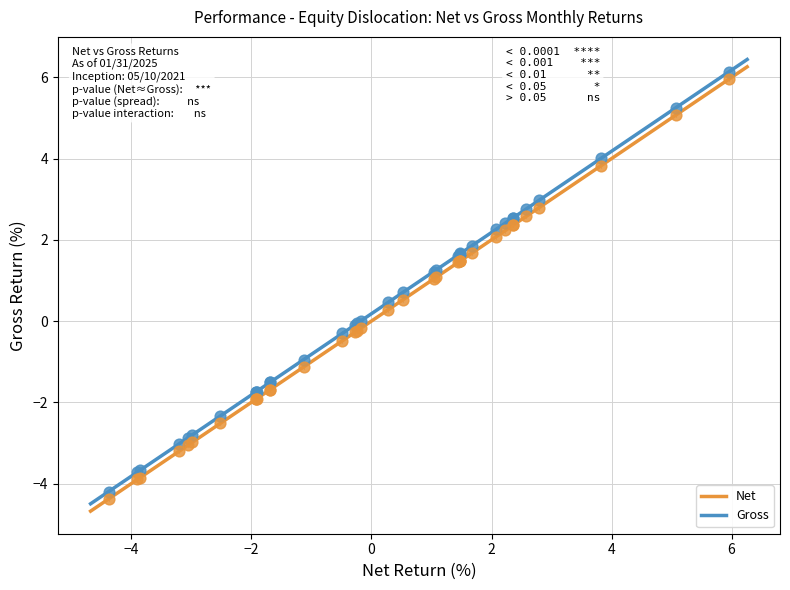

What are all the series names shown in the legend?

Net, Gross